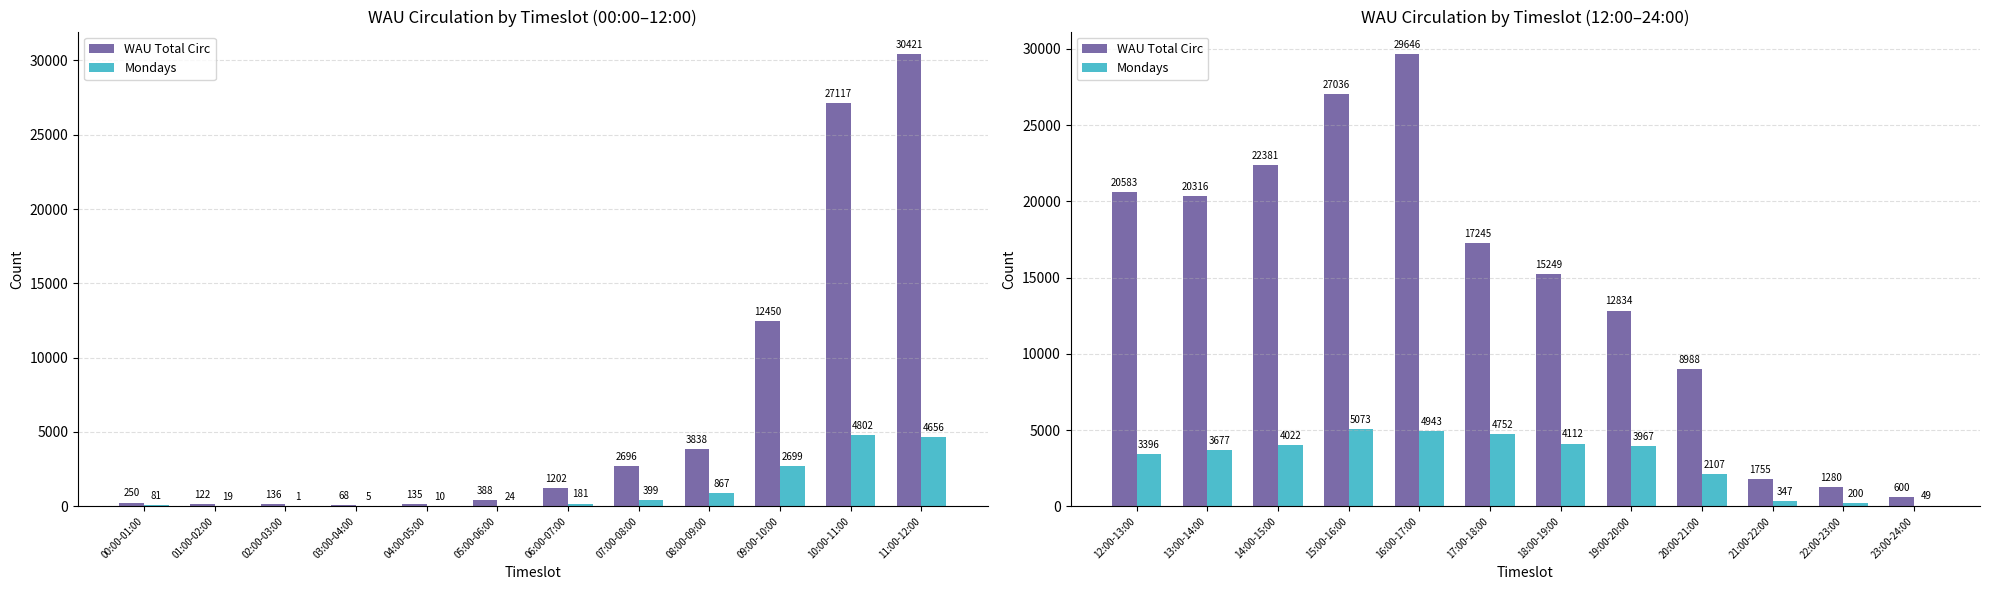

List the series in order of their overall mean, highest first.

WAU Total Circ, Mondays